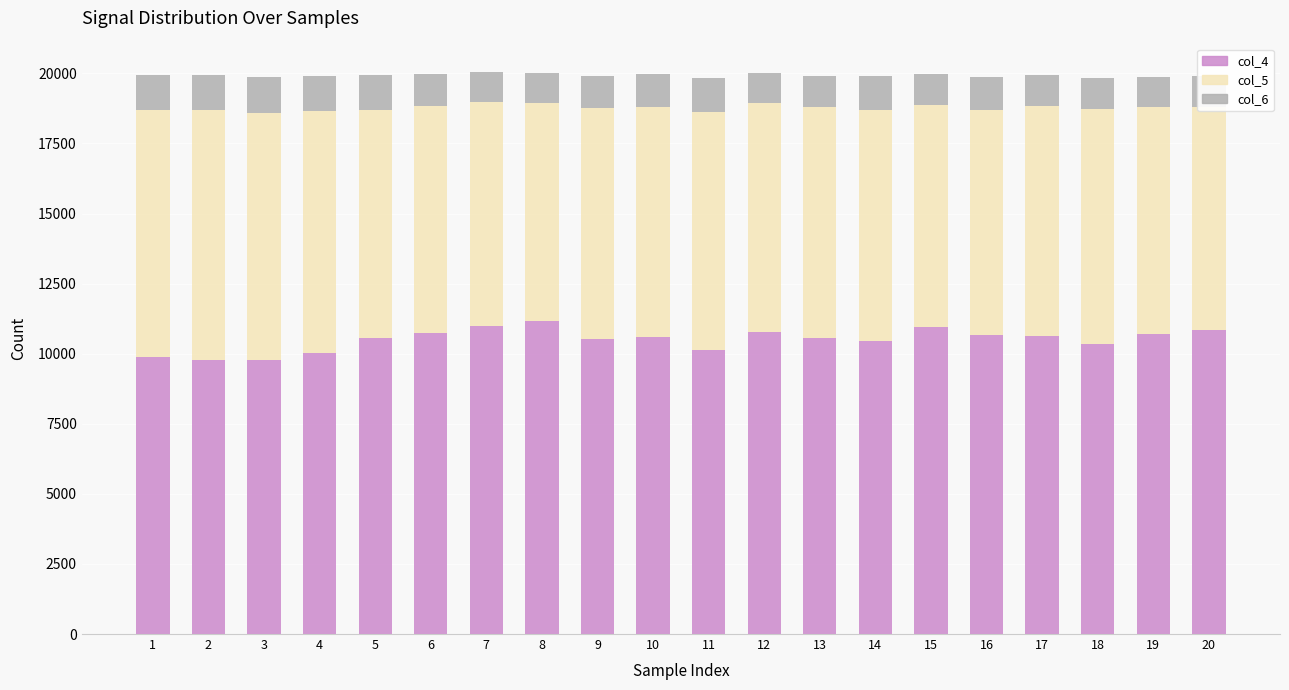

What is the maximum value for col_4?

11167